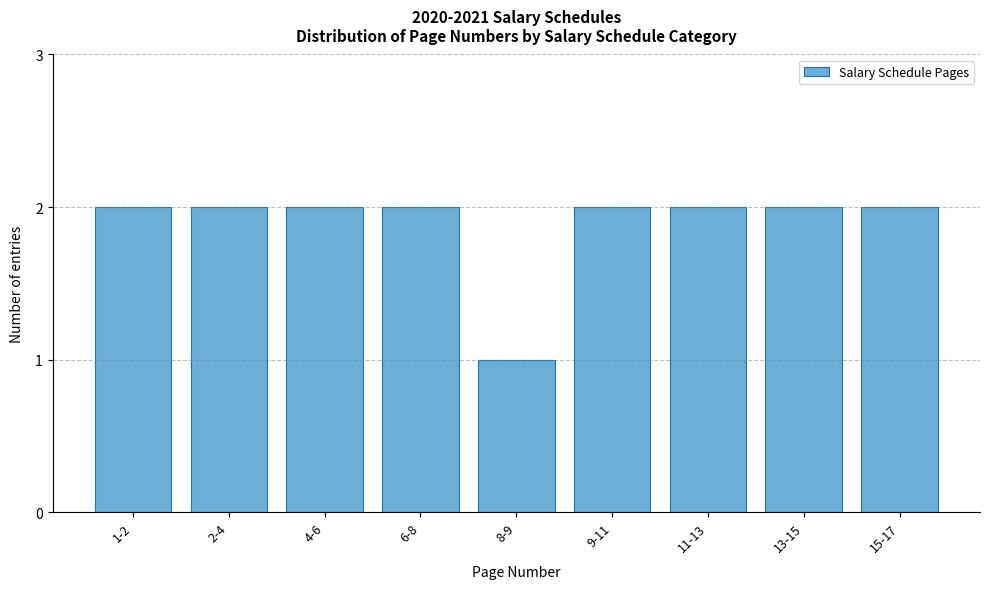

Reading left to right, extract all data points from this chart.

1-2=2	2-4=2	4-6=2	6-8=2	8-9=1	9-11=2	11-13=2	13-15=2	15-17=2